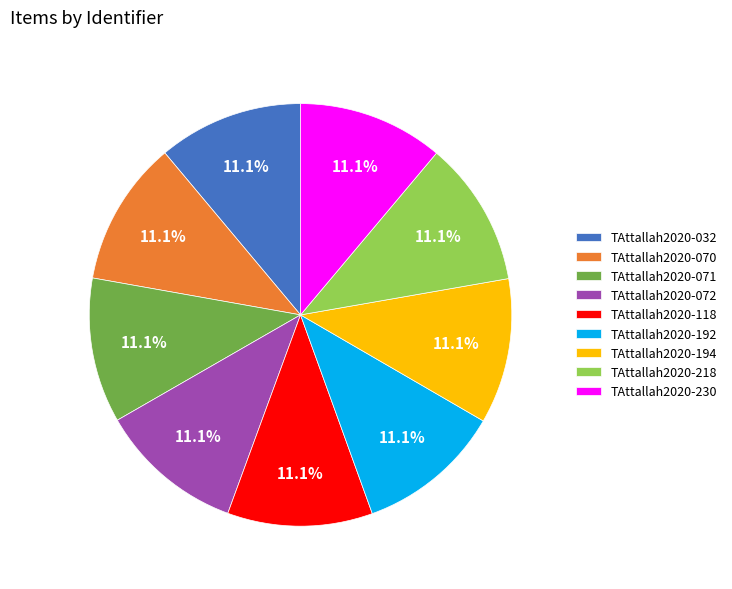

What percentage is NOT represented by TAttallah2020-070?

88.9%